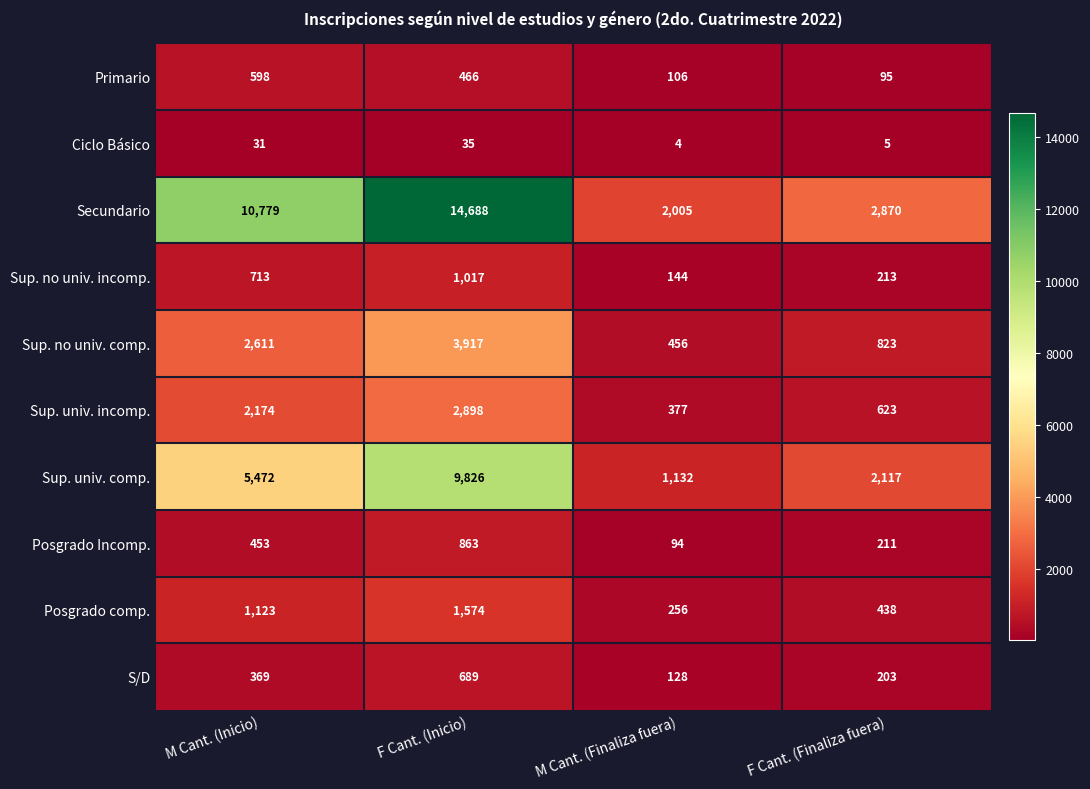

The Posgrado comp. series shows 1574 at F Cant. (Inicio). True or false?

True